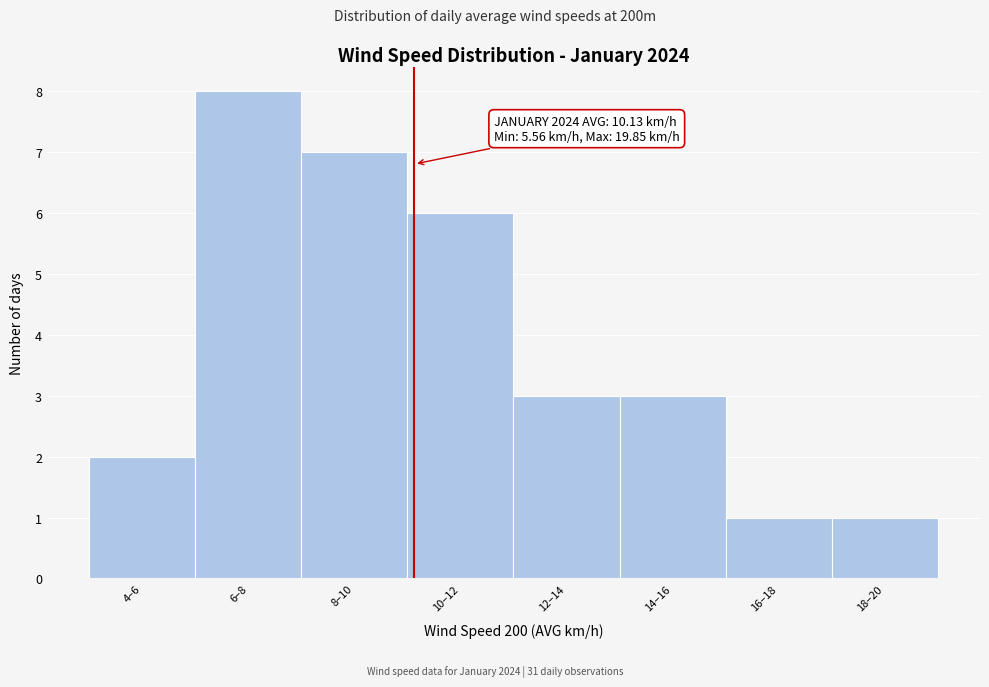

Reading left to right, what are all the values shown in this chart?

4–6=2	6–8=8	8–10=7	10–12=6	12–14=3	14–16=3	16–18=1	18–20=1